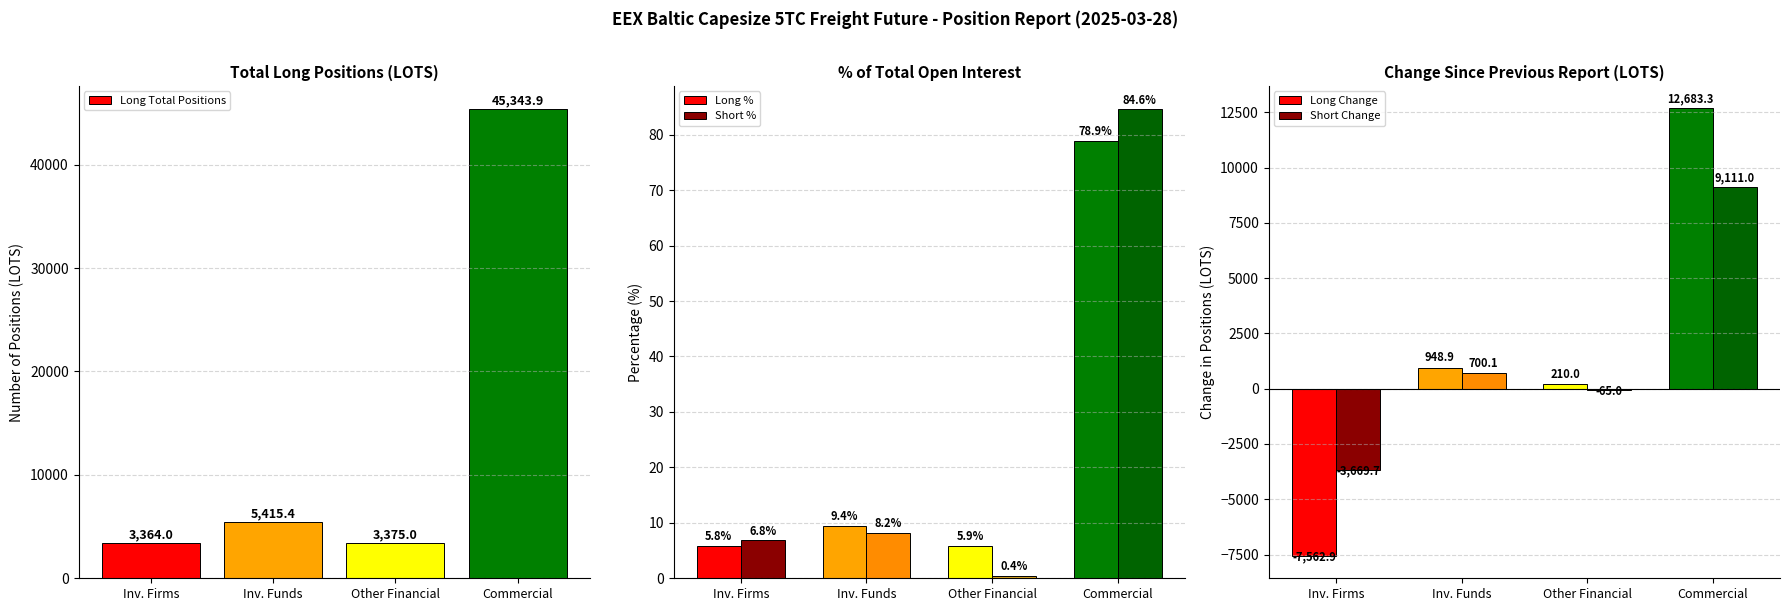

What are all the series names shown in the legend?

Long Total Positions, Long %, Short %, Long Change, Short Change